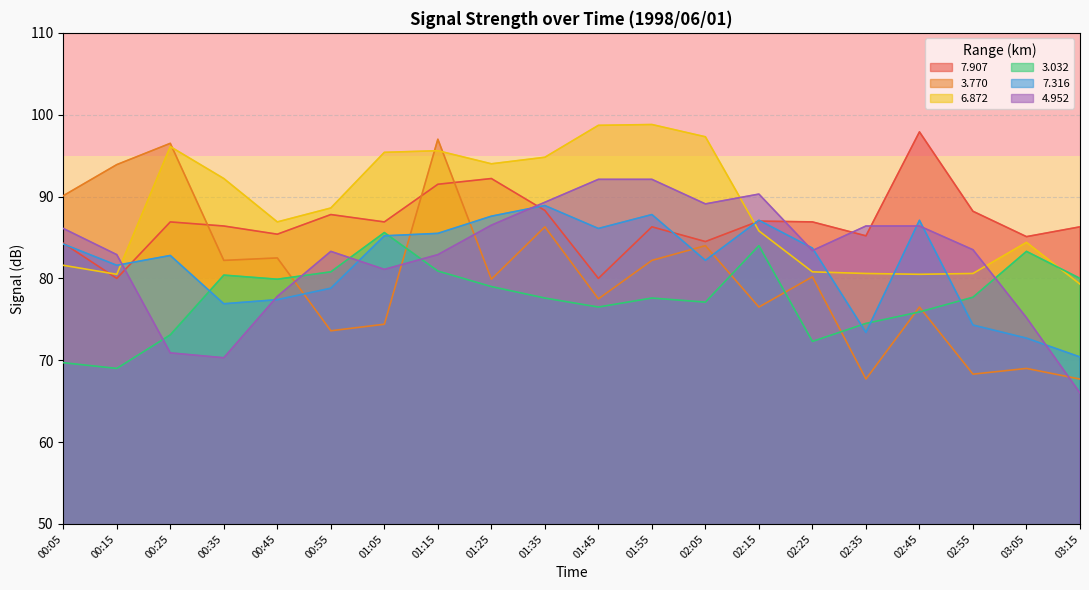

Reading left to right, transcribe all the data shown in this chart.

7.907: 84.3	80.0	86.9	86.4	85.4	87.8	86.9	91.5	92.2	88.3	80.0	86.3	84.5	87.0	86.9	85.2	97.9	88.2	85.1	86.3
3.770: 90.1	93.9	96.5	82.2	82.5	73.6	74.4	97.0	79.9	86.3	77.5	82.2	84.0	76.5	80.2	67.7	76.5	68.3	69.0	67.7
6.872: 81.6	80.5	96.1	92.2	86.9	88.6	95.4	95.6	94.0	94.8	98.7	98.8	97.3	85.8	80.8	80.6	80.5	80.6	84.4	79.3
3.032: 69.7	69.0	73.1	80.4	79.9	80.8	85.6	80.9	79.0	77.6	76.5	77.6	77.1	84.0	72.3	74.5	75.9	77.7	83.3	80.0
7.316: 84.2	81.6	82.8	76.9	77.4	78.8	85.2	85.5	87.6	88.9	86.1	87.8	82.2	87.1	83.7	73.4	87.1	74.3	72.7	70.4
4.952: 86.1	82.9	70.9	70.3	77.8	83.3	81.1	82.9	86.5	89.3	92.1	92.1	89.1	90.3	83.4	86.4	86.4	83.5	75.2	66.0